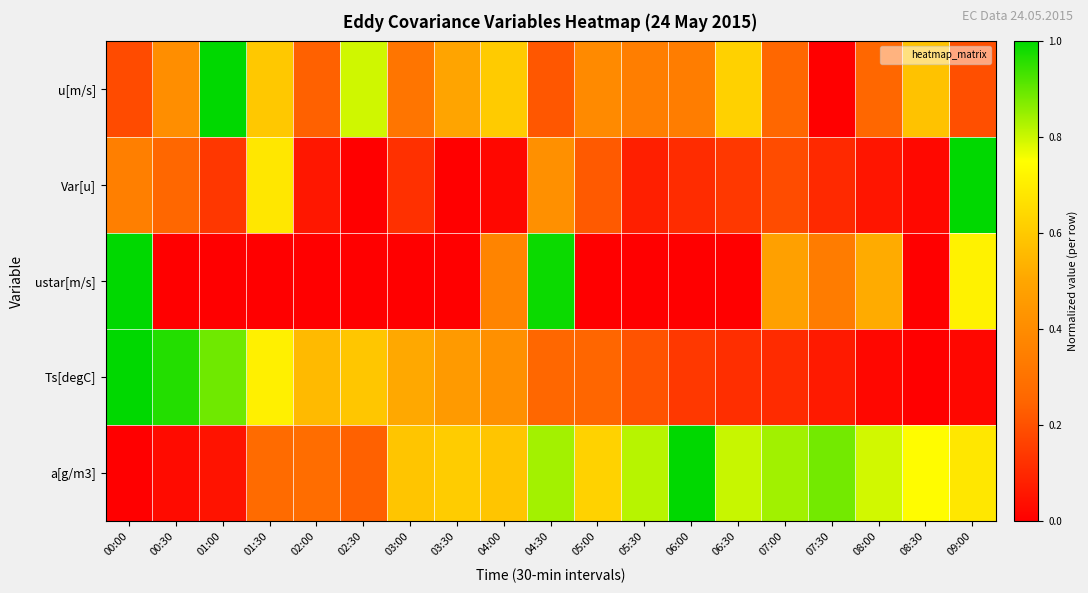

At which category does the chart reach its minimum across all series?

07:30